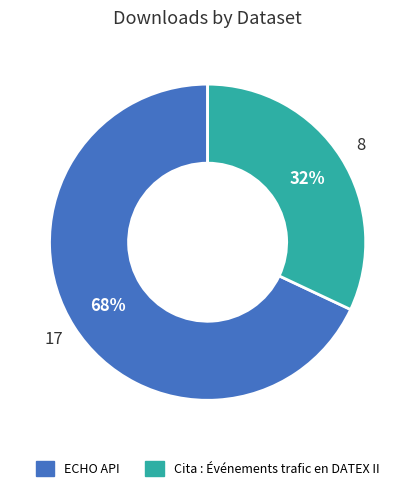

To the nearest percent, what is the difference between the largest and smallest slice percentages?

36%